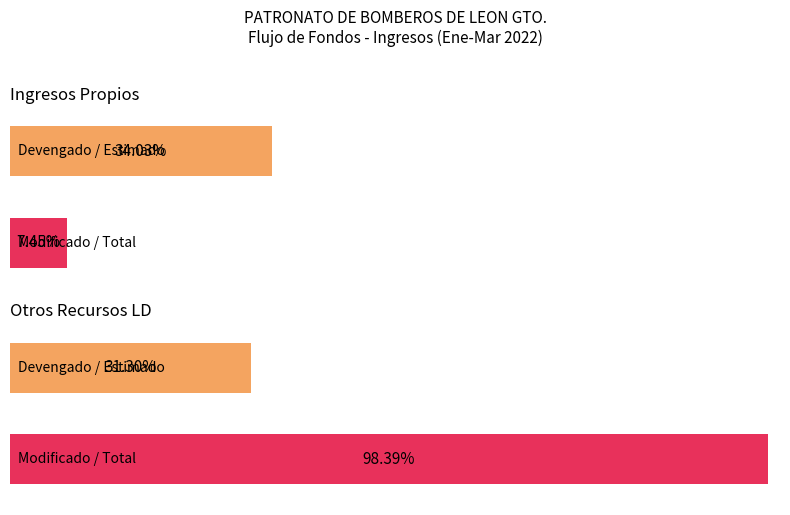

Where is Estimado nearest to the value 50198900?

Otros Recursos LD